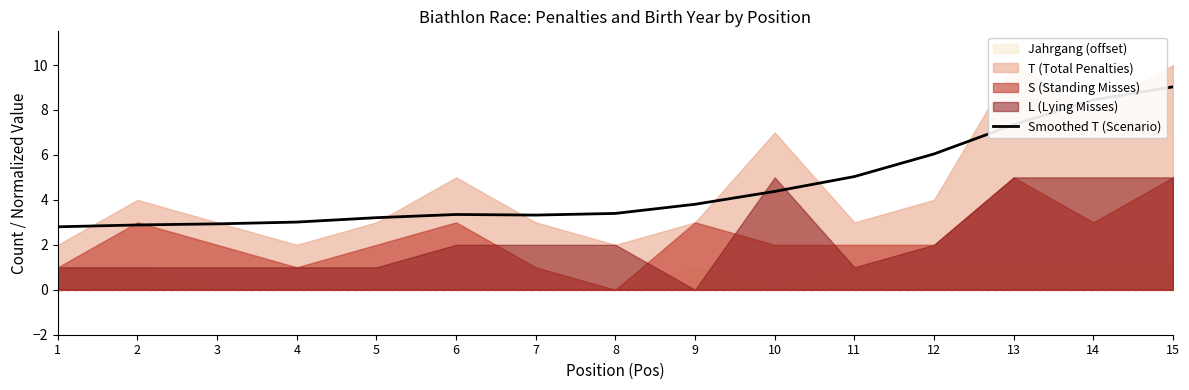

Does the chart display data point markers on the line(s)?

No